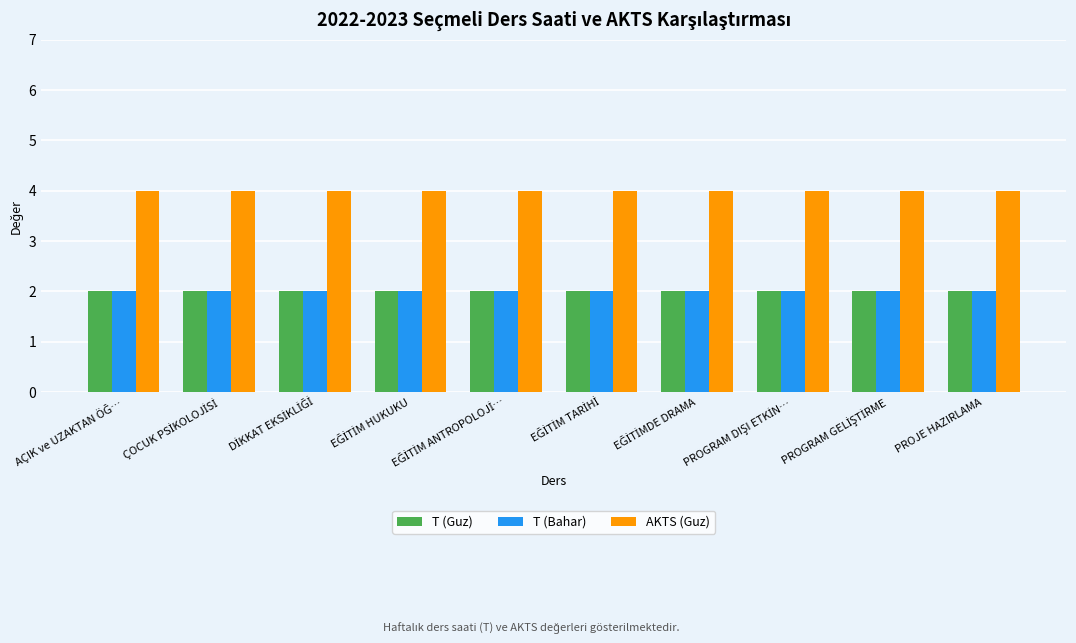

At how many categories does at least one series exceed 3?

10